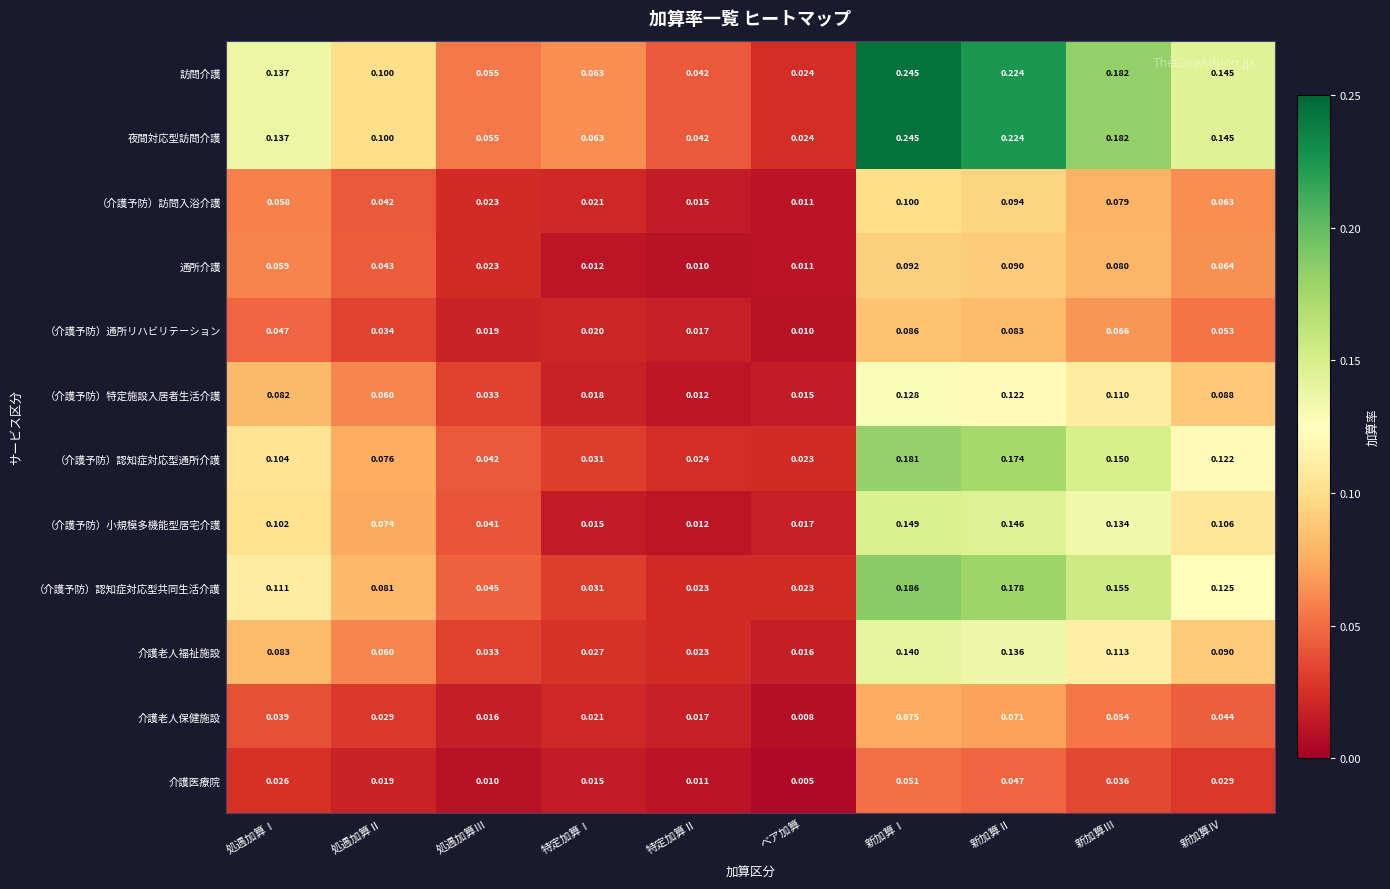

At which category is the sum across all series the highest?

新加算Ⅰ